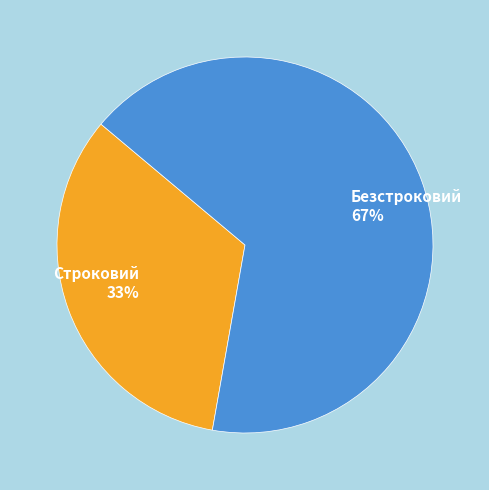

To the nearest percent, what portion does Строковий represent?

33%